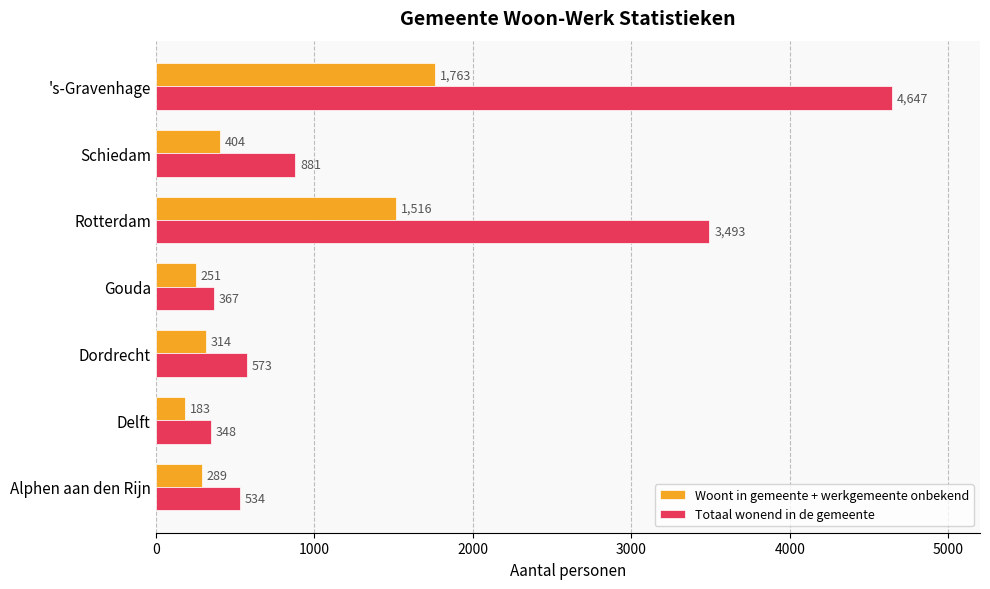

List the series in order of their overall mean, lowest first.

Woont in gemeente + werkgemeente onbekend, Totaal wonend in de gemeente